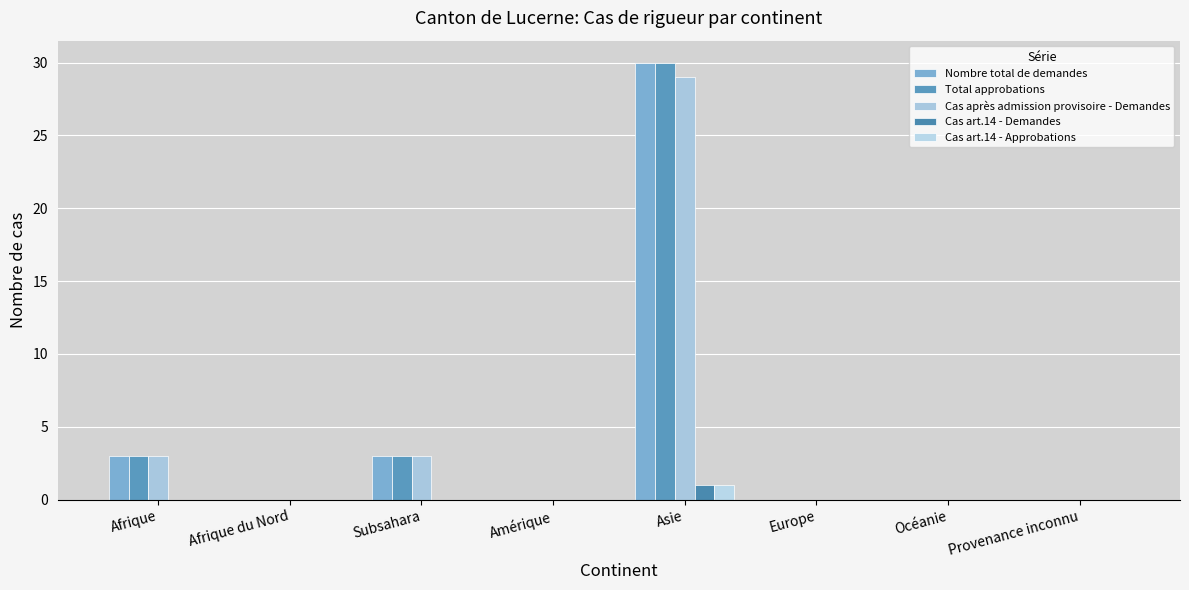

What is the highest value of the Cas art.14 - Demandes series?

1